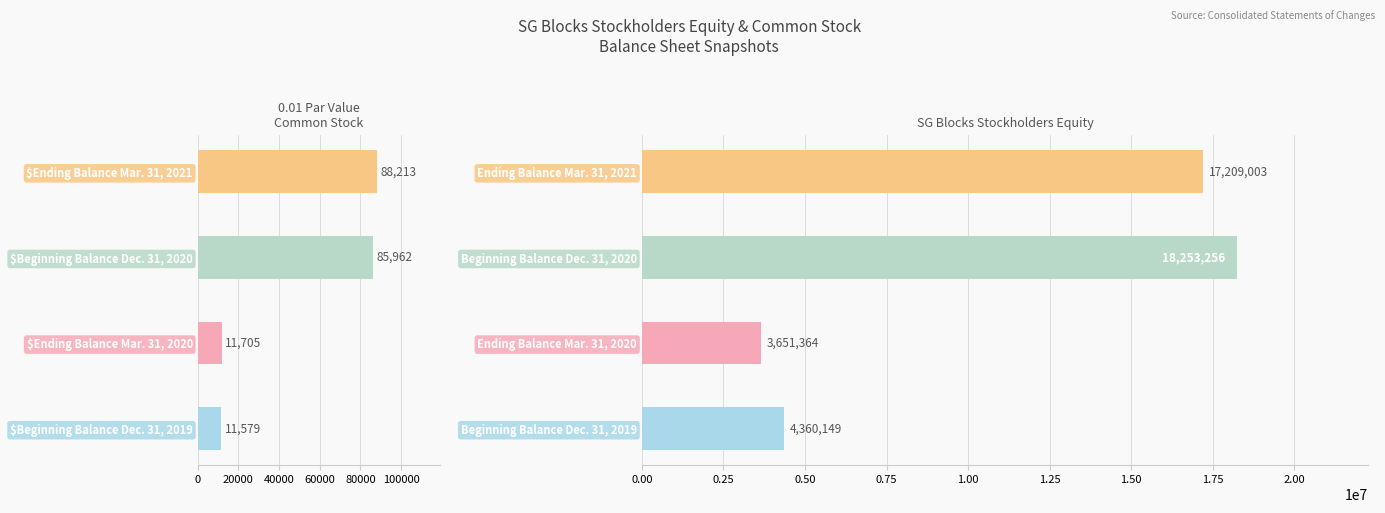

What is the total value across all series at Beginning Balance Dec. 31, 2020?

18339218